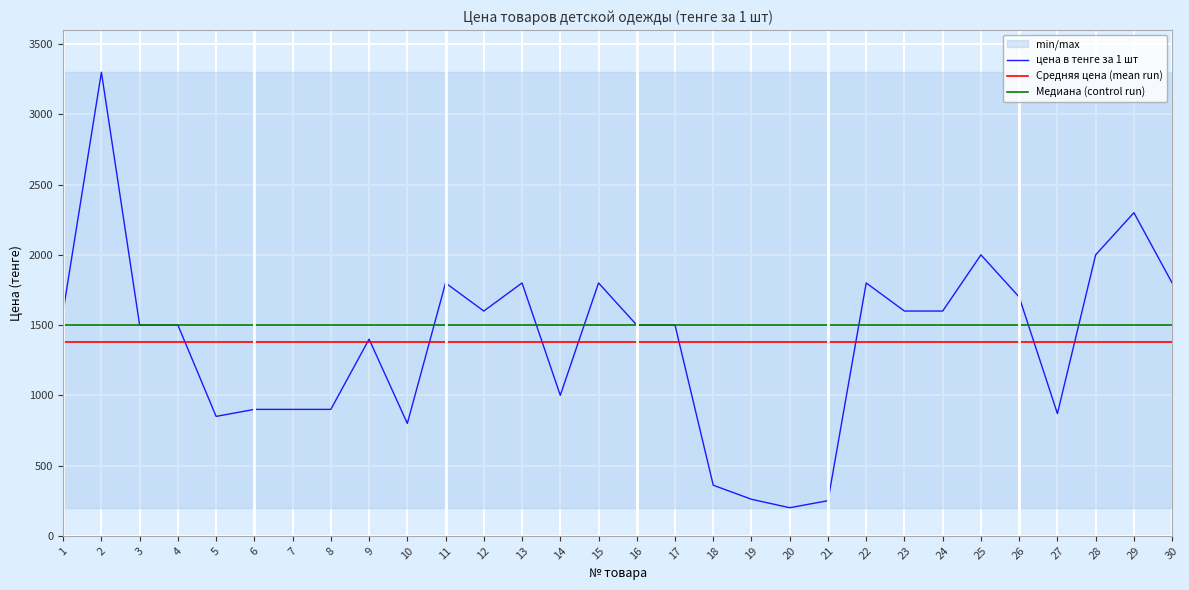

Rank the series at 13 from lowest to highest value.

Средняя цена (mean run), Медиана (control run), цена в тенге за 1 шт